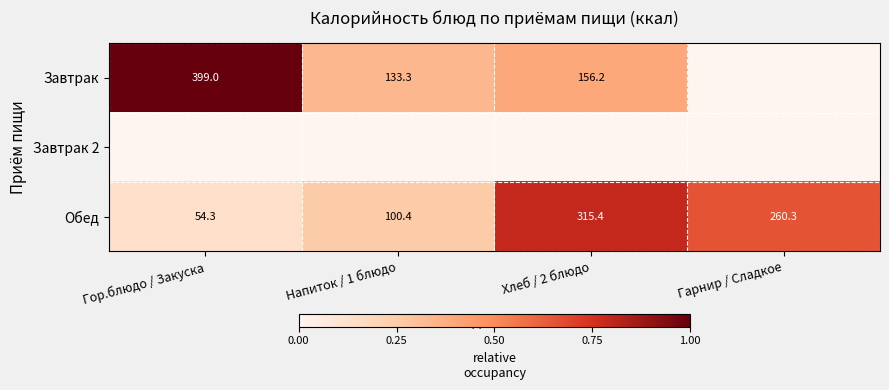

At which label is Обед closest to 184?

Гарнир / Сладкое